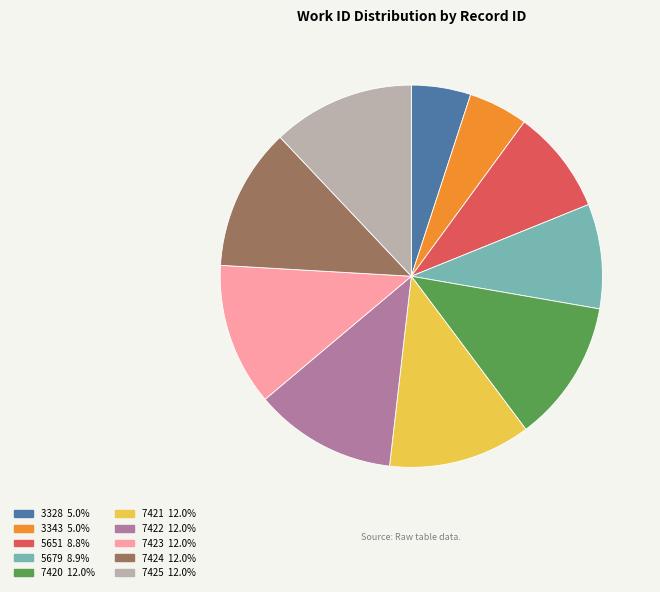

Does any single category account for the majority?

No